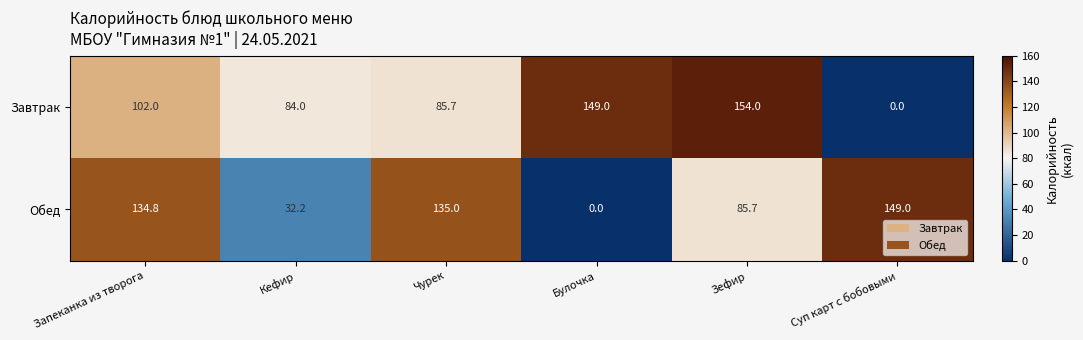

The value of Завтрак at Булочка is 149.0. True or false?

True